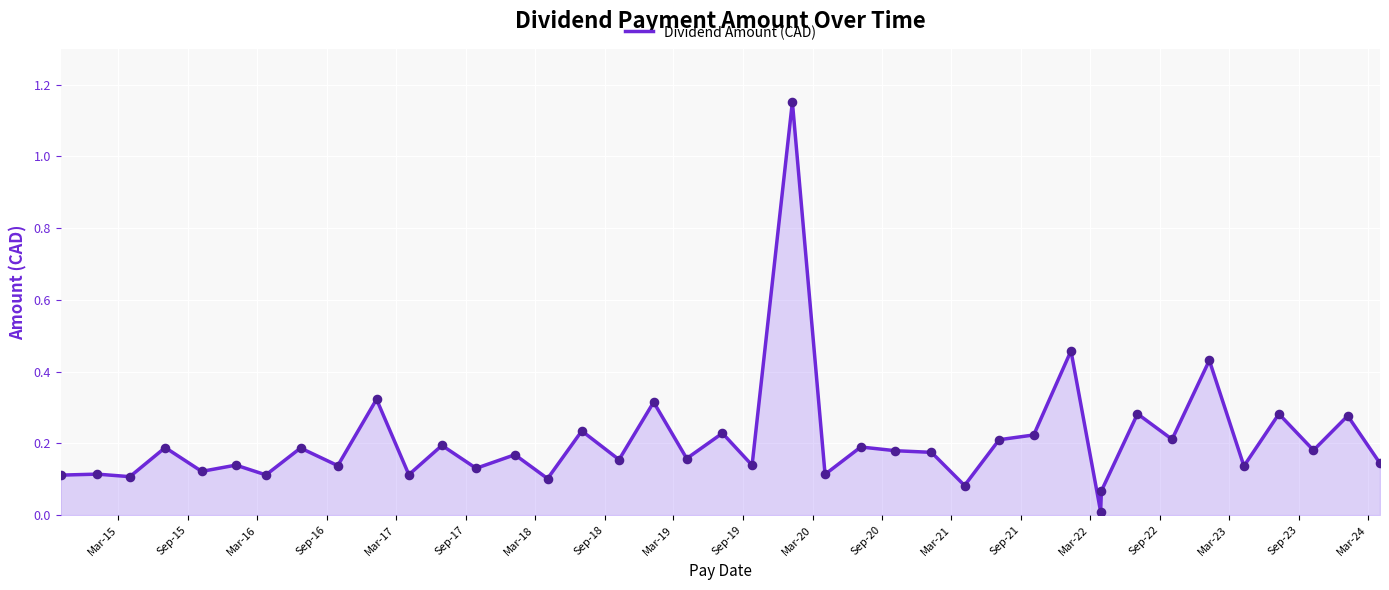

What is the difference between the maximum and minimum values?

1.1